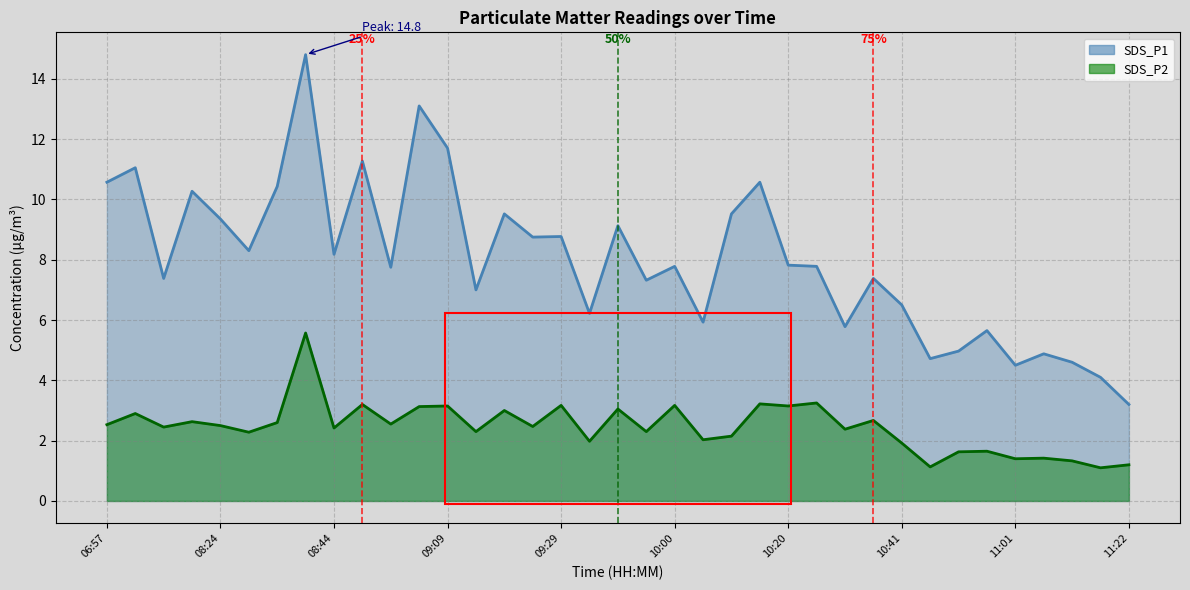

At how many categories does at least one series exceed 5?

30